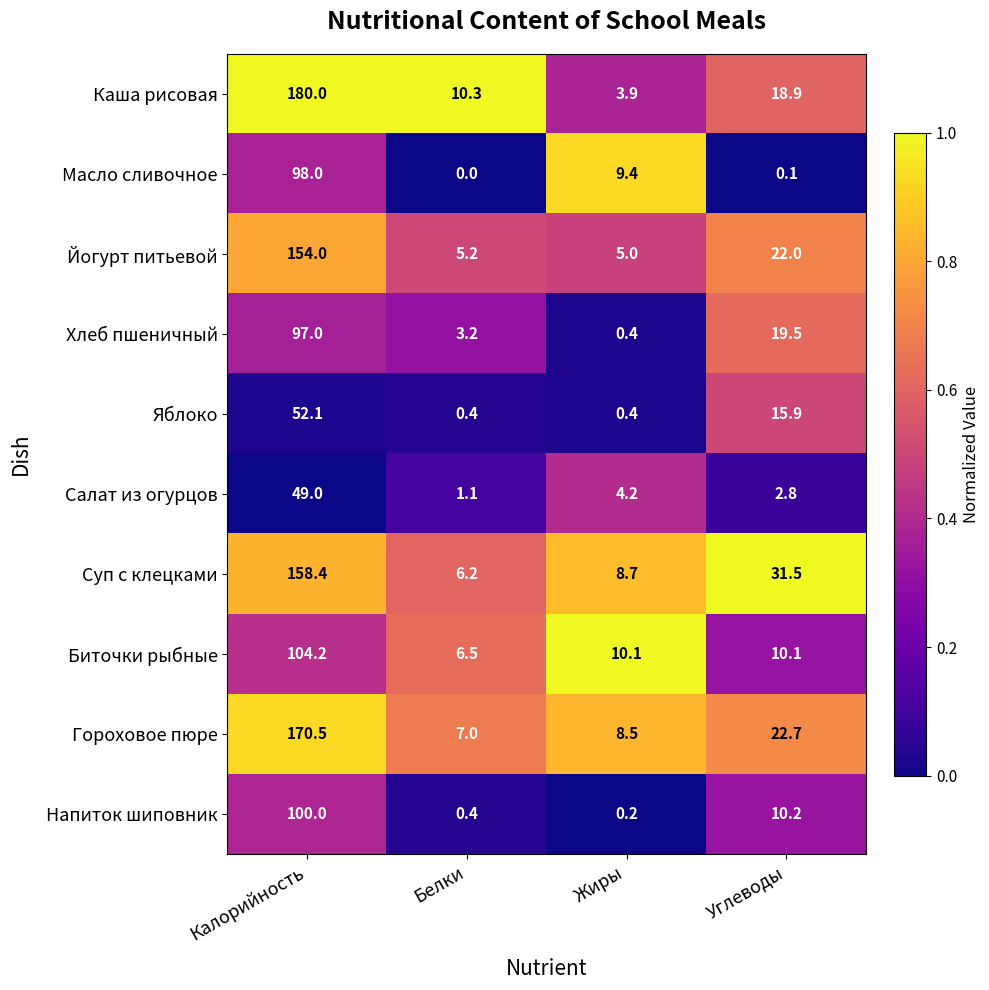

The Йогурт питьевой series shows 218.8 at Калорийность. True or false?

False